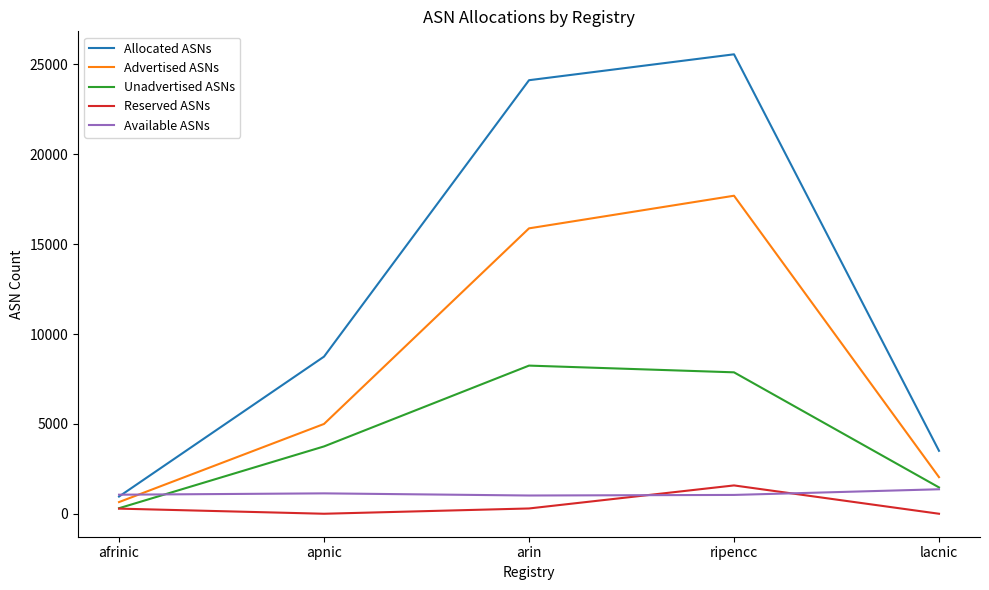

What position from the right is afrinic?

5